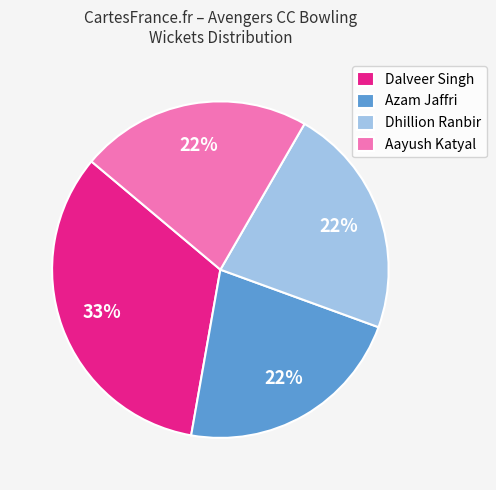

The Aayush Katyal slice represents 22% of the pie. True or false?

True